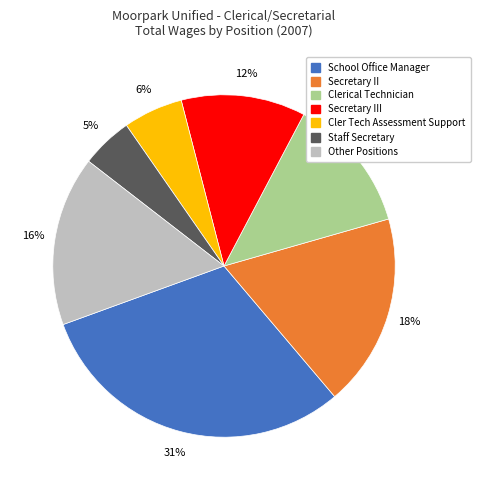

Do Cler Tech Assessment Support and School Office Manager together represent more than half of the pie?

No